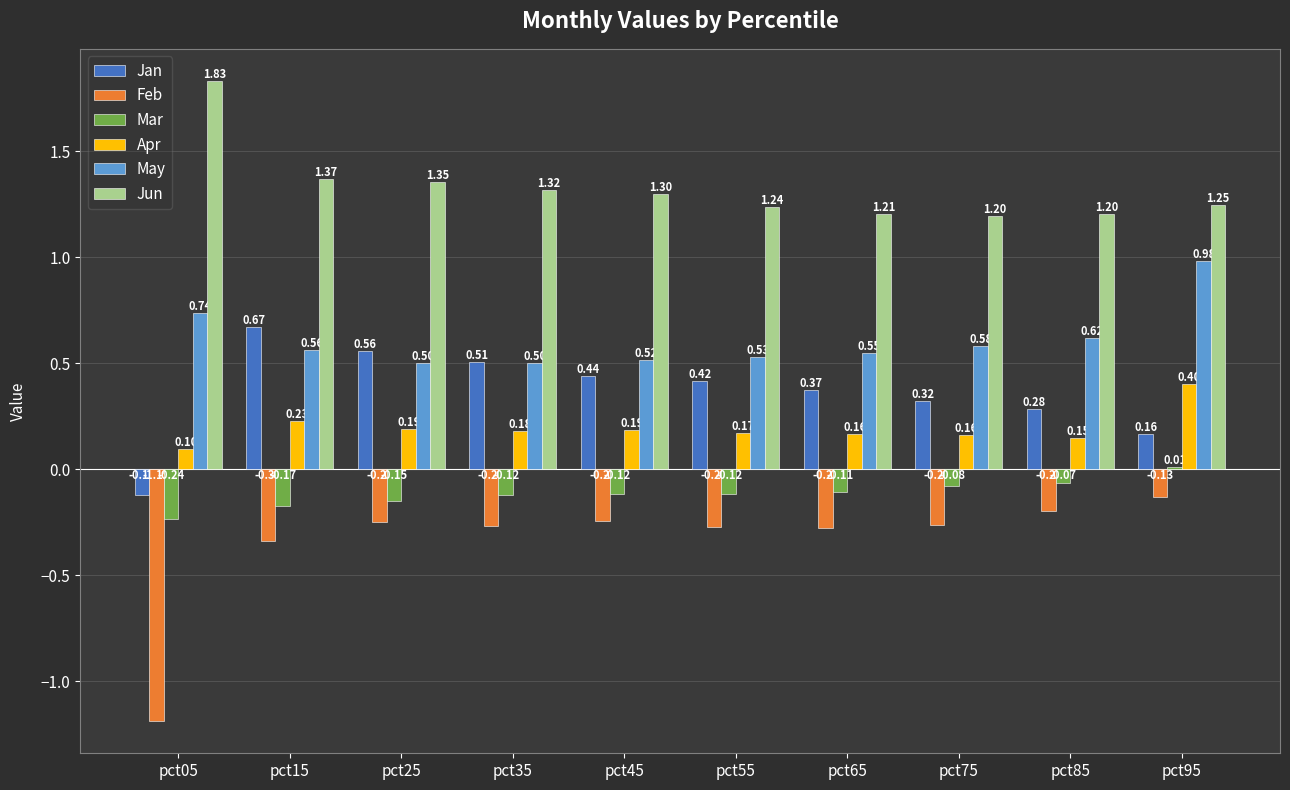

What is the value of the Mar bar at the 3rd from the left?

-0.2